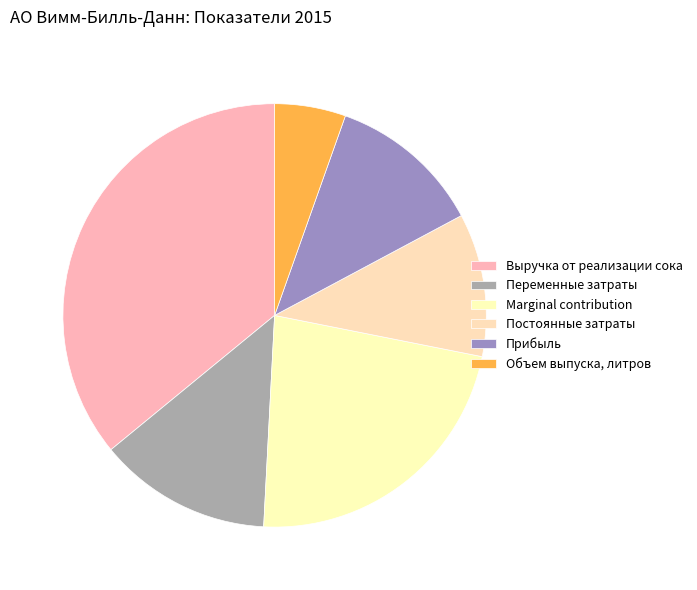

Between Прибыль and Переменные затраты, which is larger?

Переменные затраты